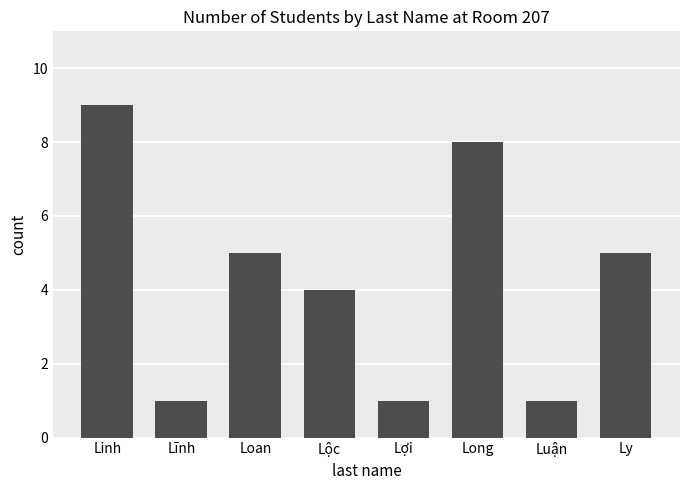

Reading left to right, list all the values displayed in this chart.

9	1	5	4	1	8	1	5